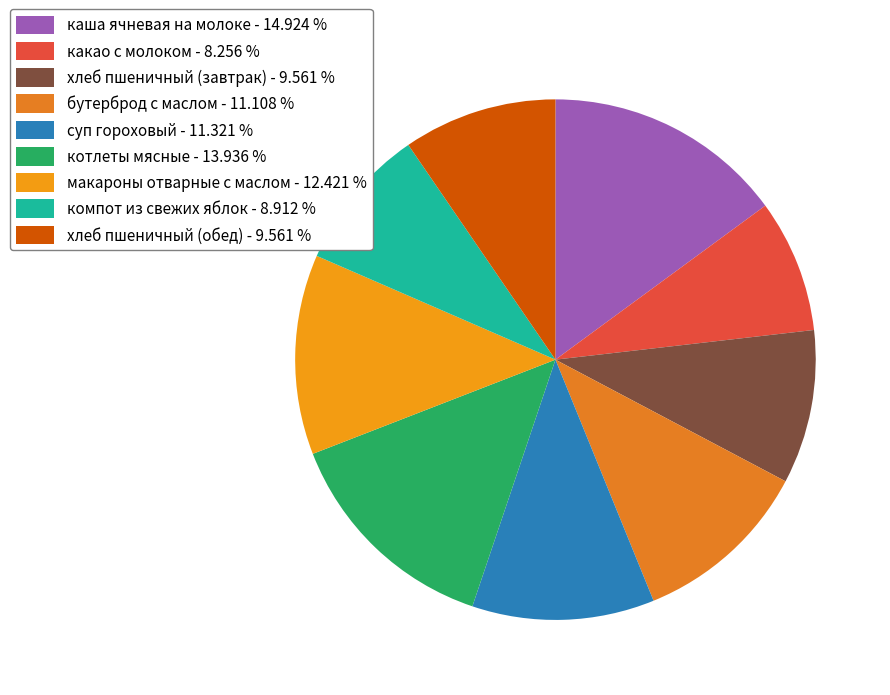

The котлеты мясные slice represents 14% of the pie. True or false?

True